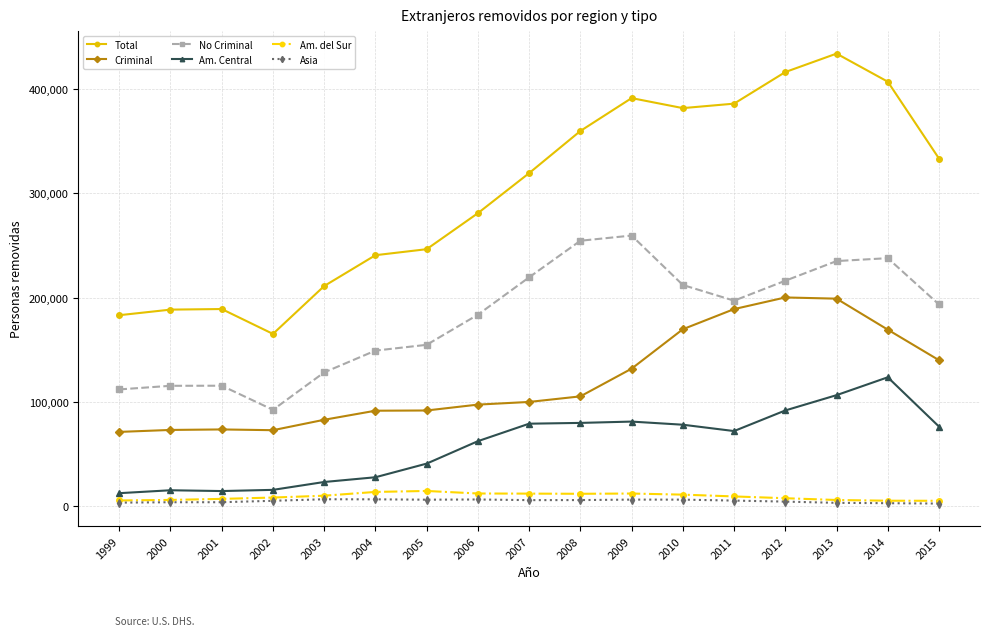

At which label does Total reach its minimum?

2002